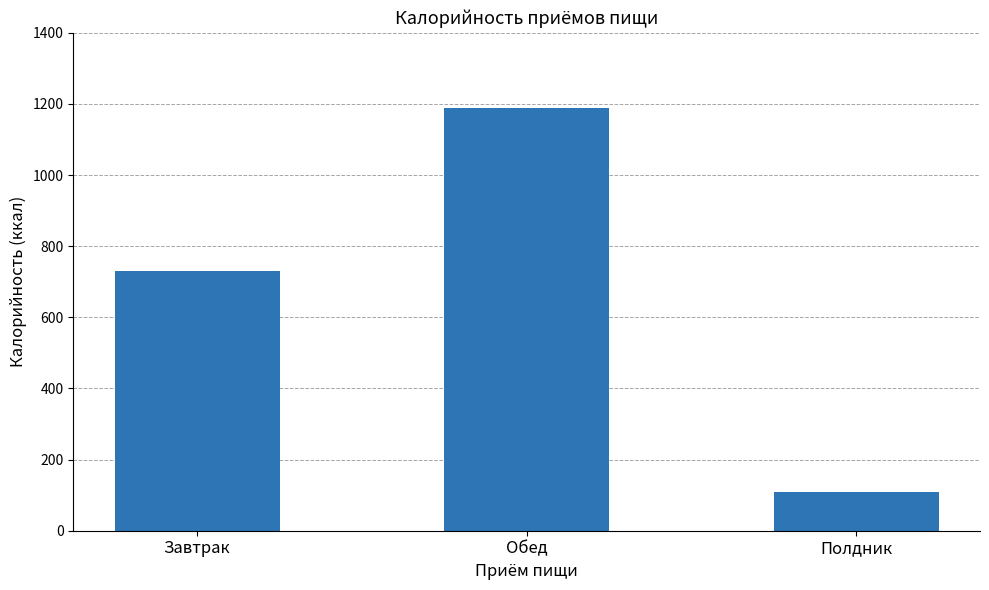

What position from the right is Завтрак?

3